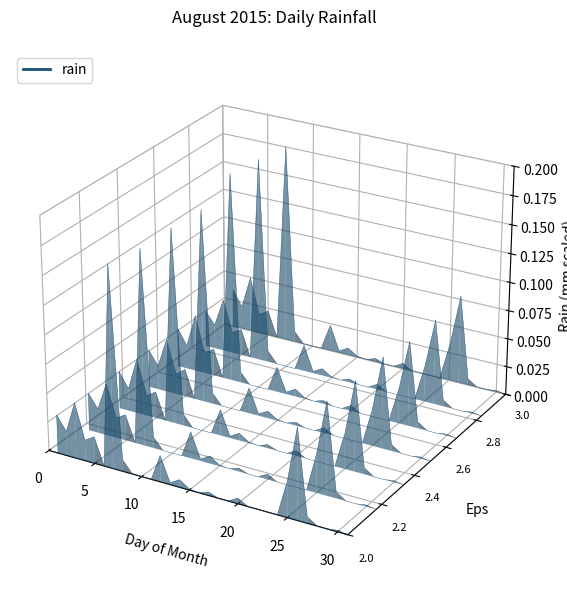

Where does the data first go above 0?

7